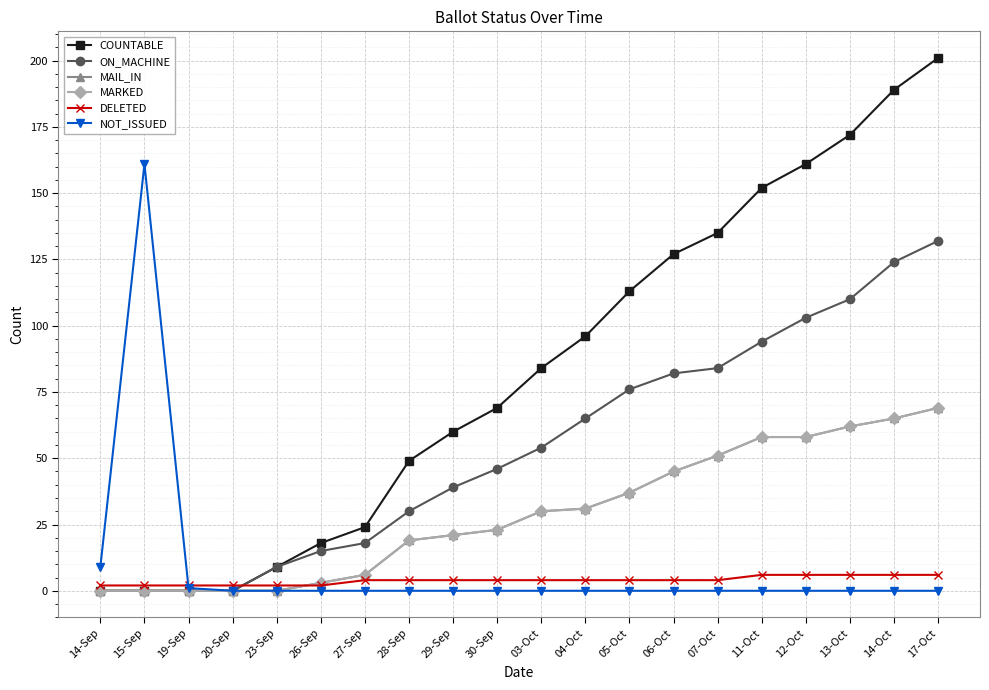

Does the chart have visible grid lines?

Yes